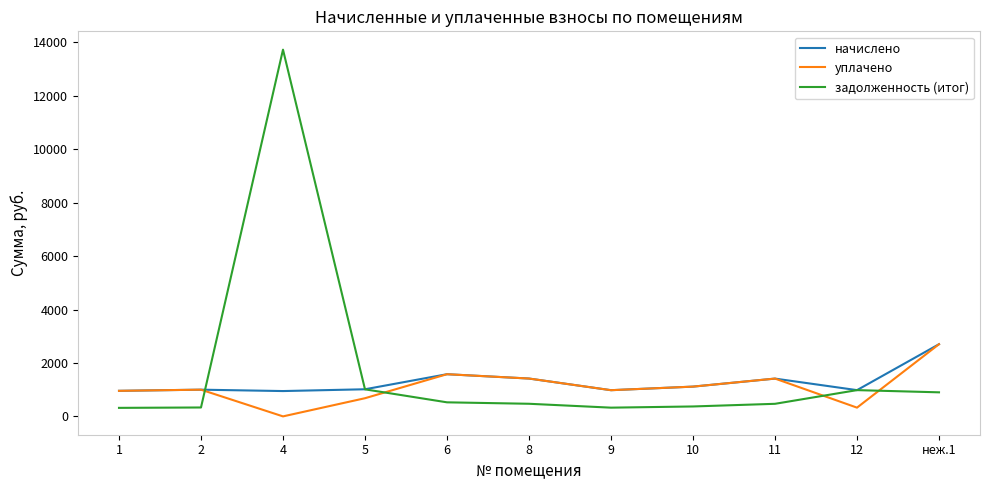

What is the highest value of the начислено series?

2702.2